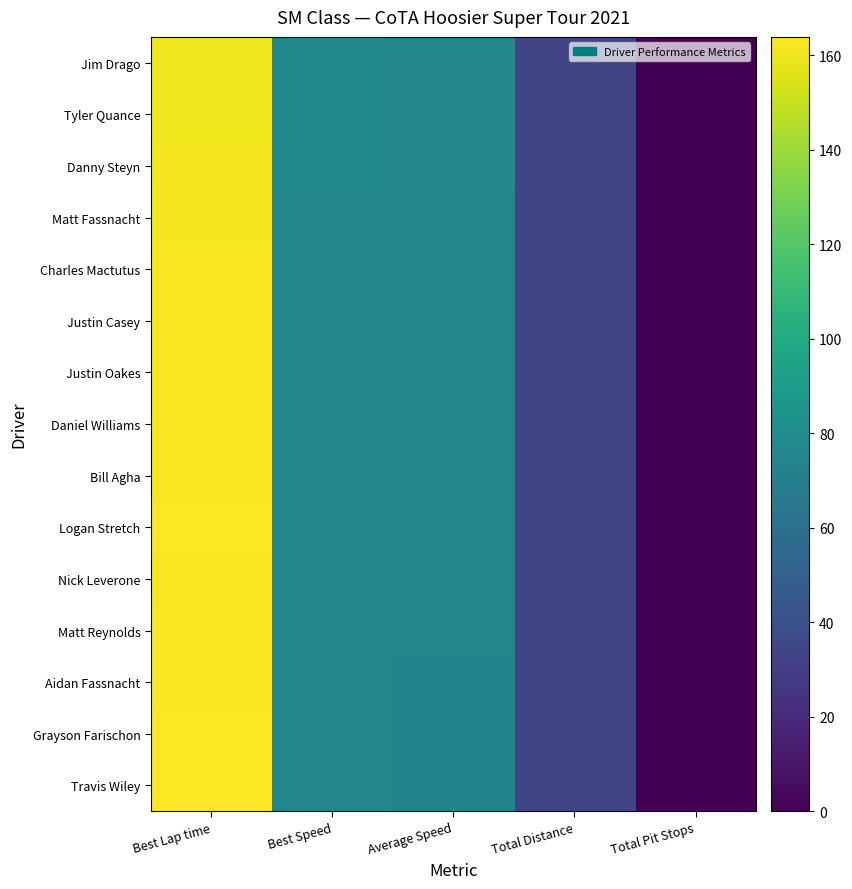

How many categories are shown in the chart?

5